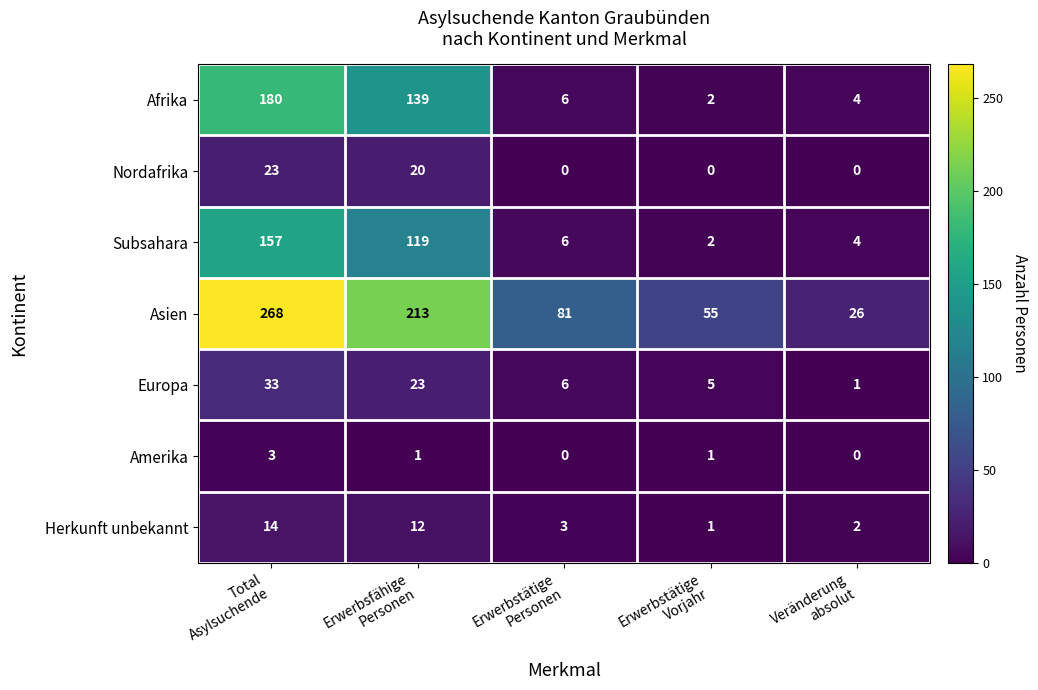

What is the sum of all Amerika values?

5